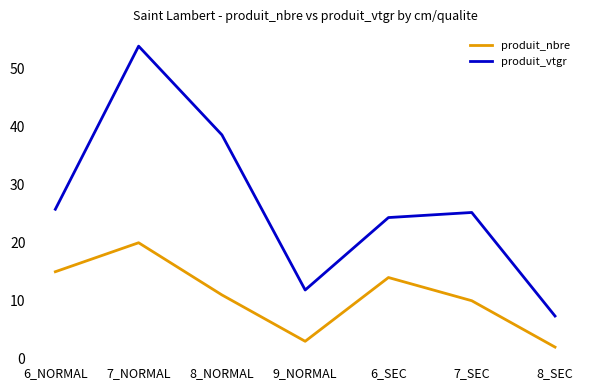

Does the chart have visible grid lines?

No